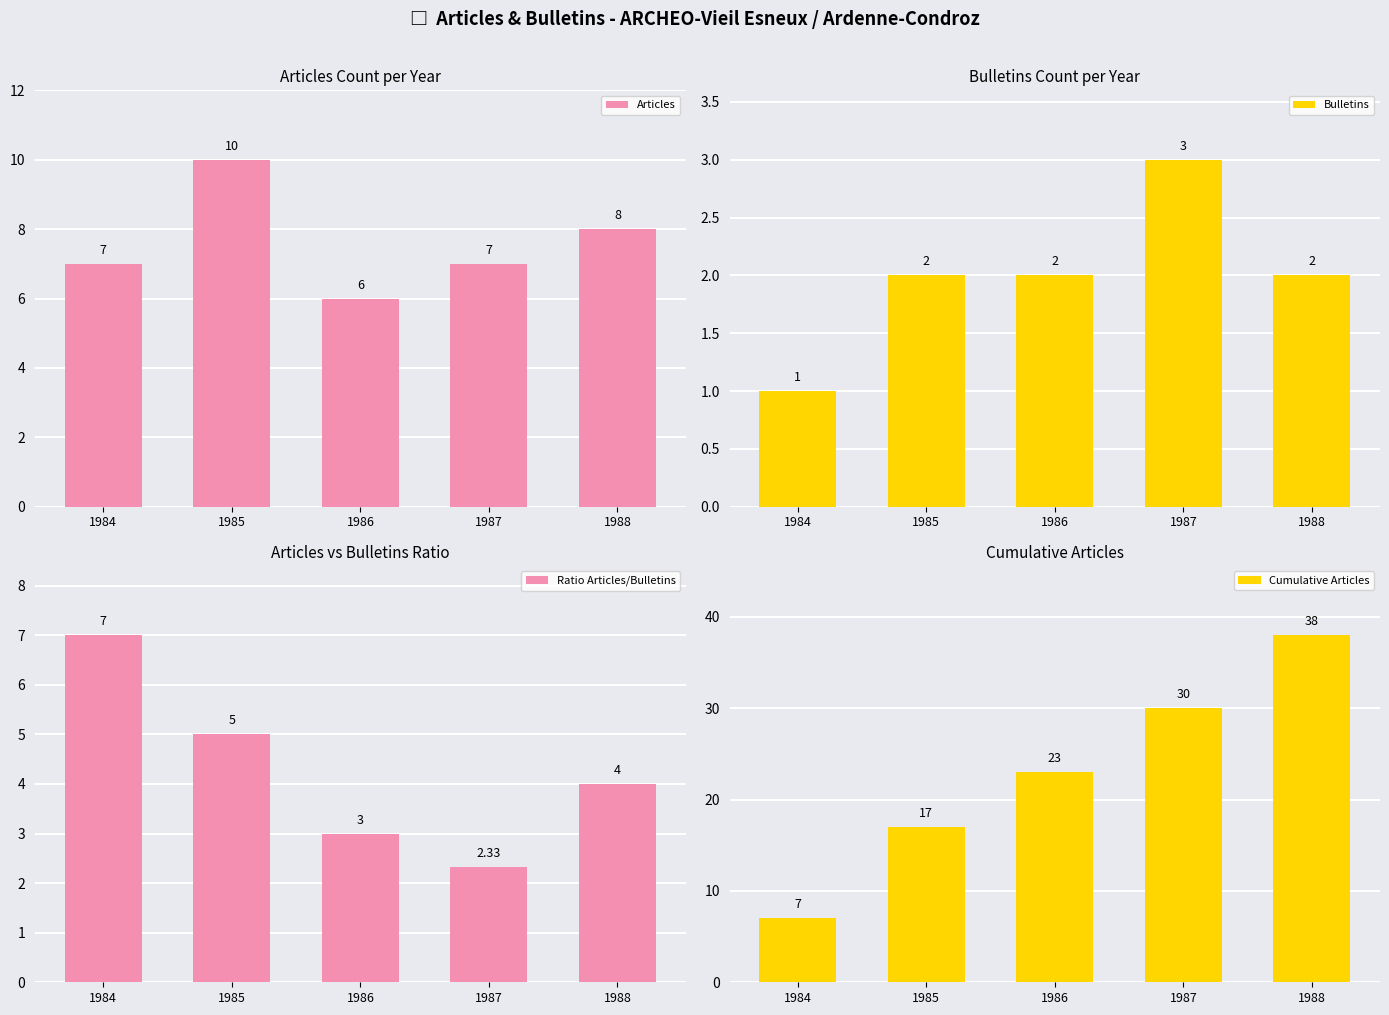

Which label corresponds to the smallest value in the chart?

1984